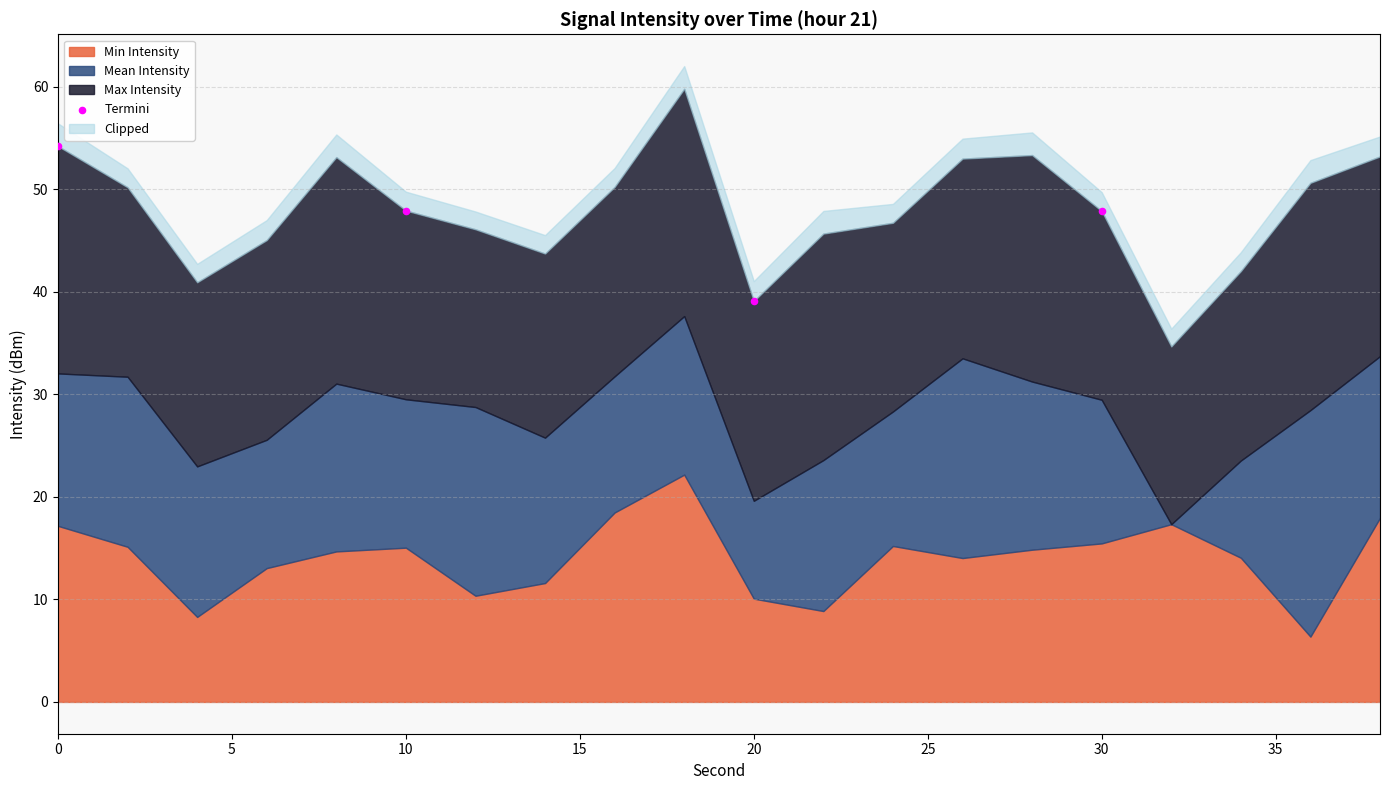

What is the average X value?

15.0